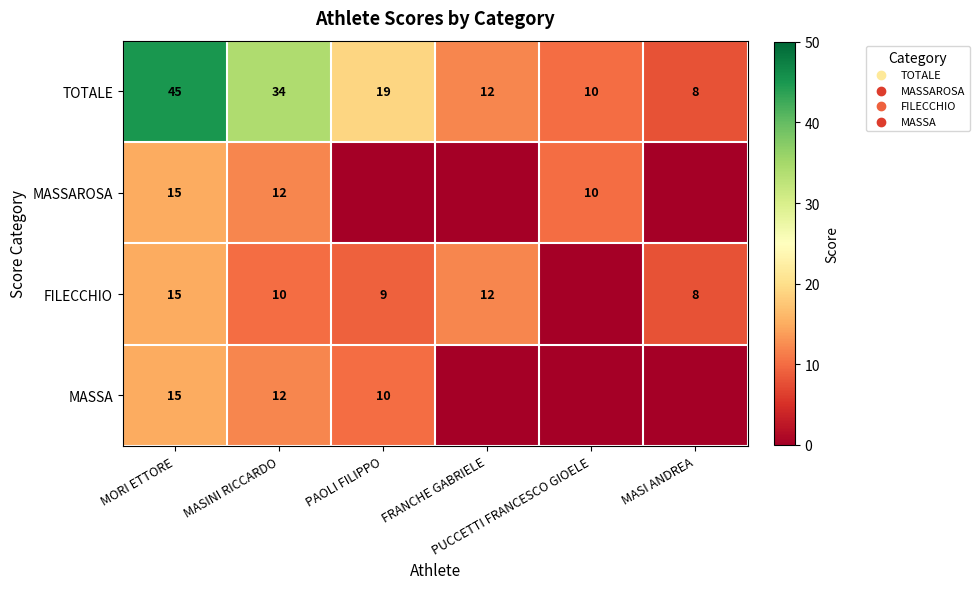

What is the difference between the maximum and second lowest values in the TOTALE series?

35